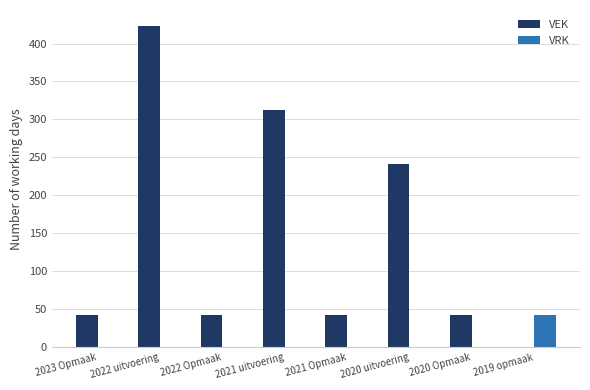

What is the total value across all series at 2021 Opmaak?

43